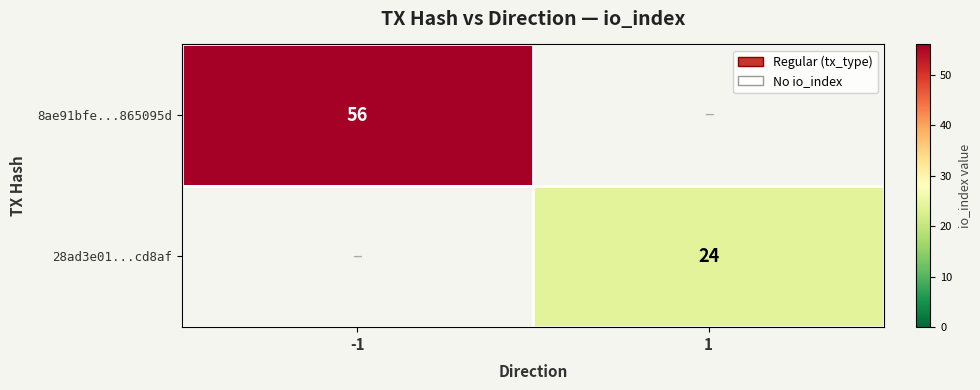

At which category is the sum across all series the highest?

-1